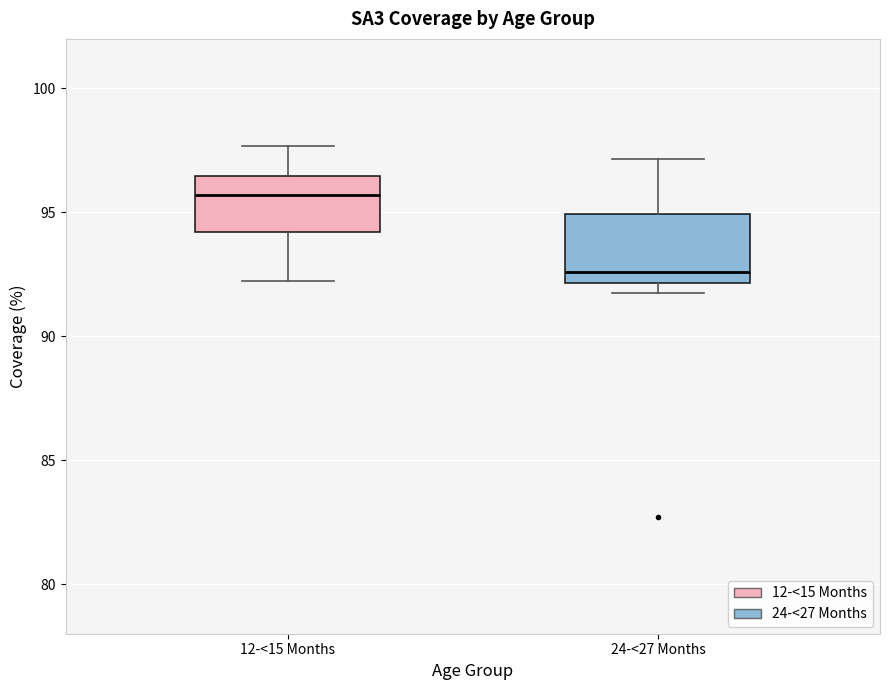

Which box's median line is the highest?

12-<15 Months